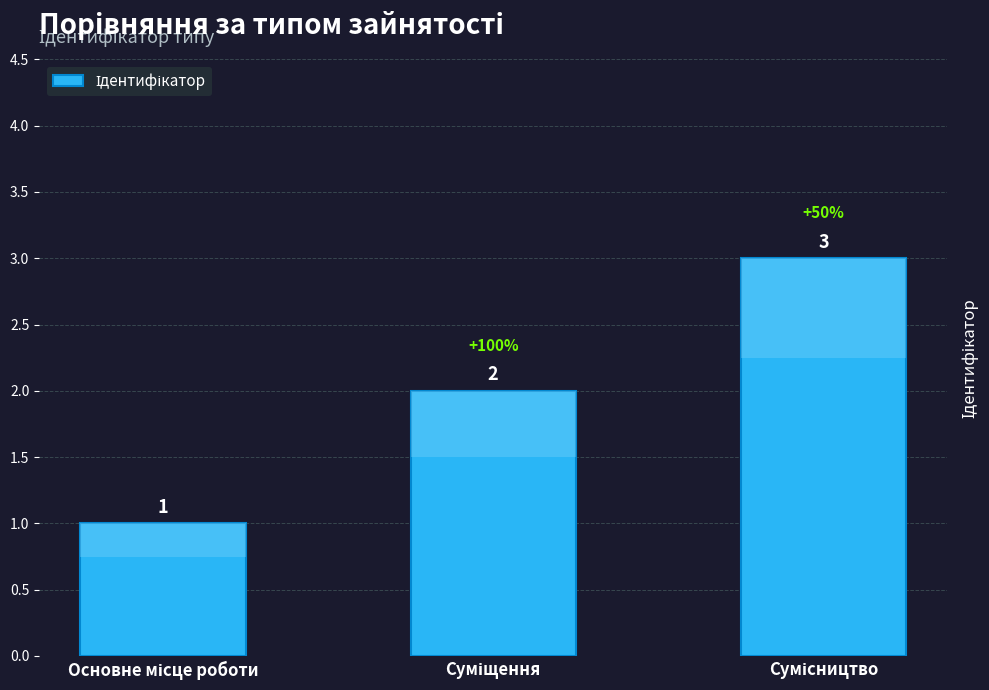

What is the greatest value displayed?

3